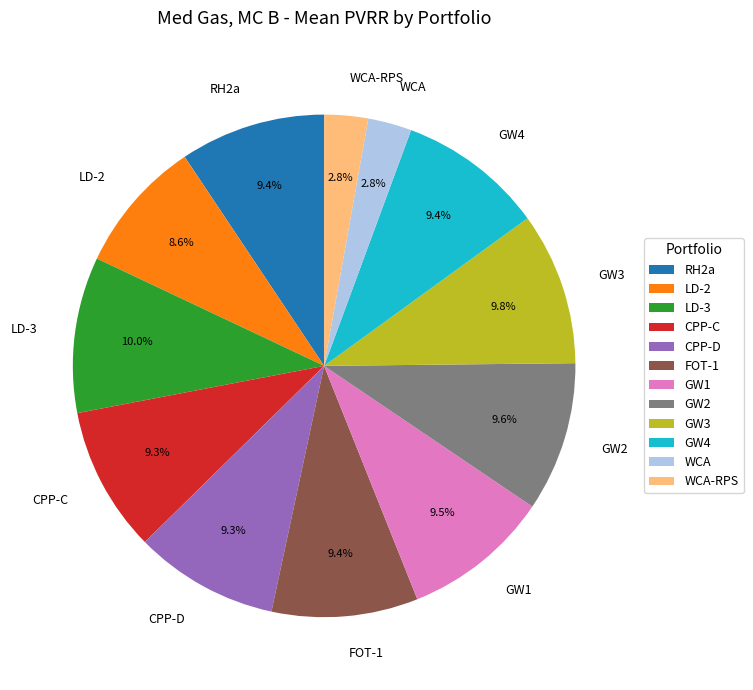

To the nearest percent, what portion does WCA-RPS represent?

3%